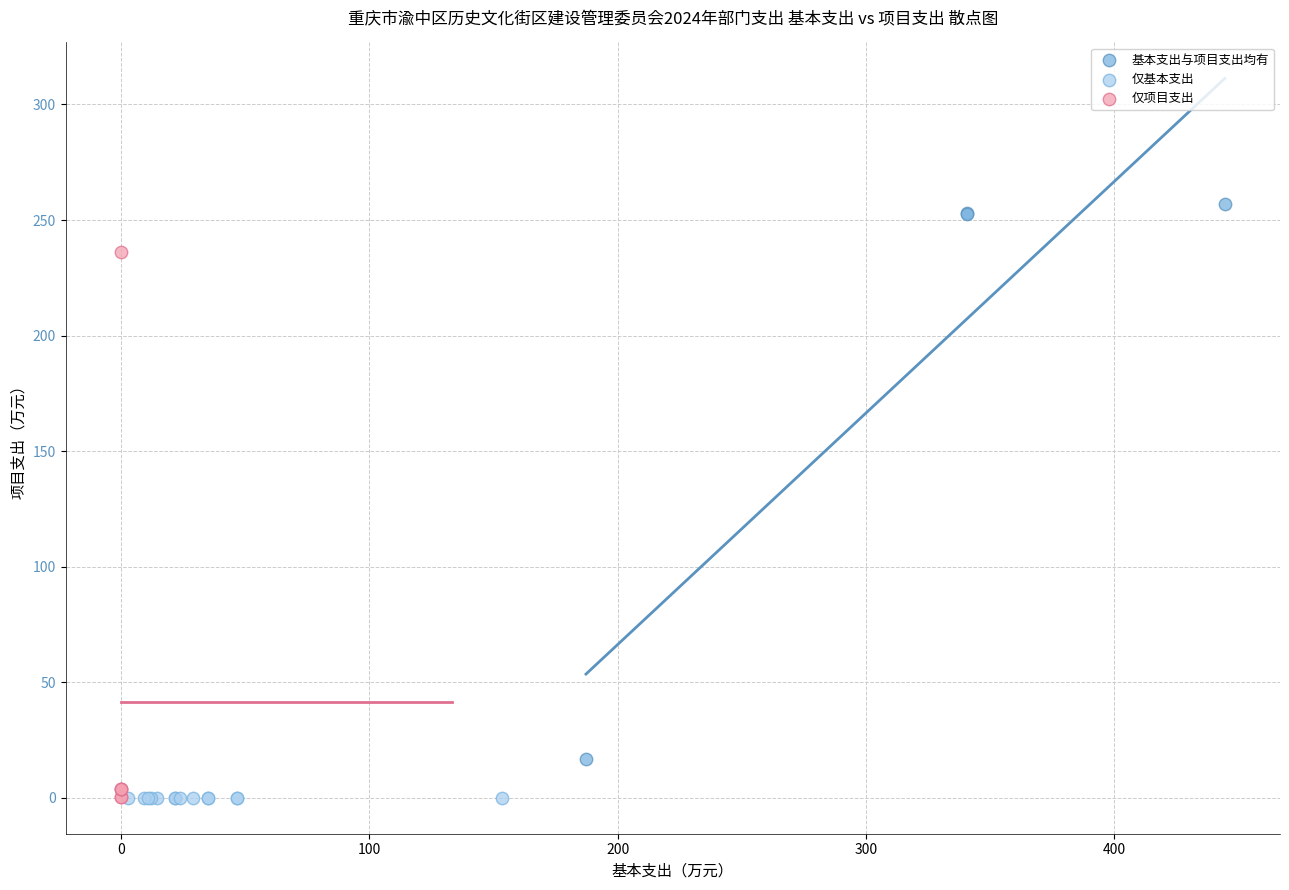

Which series contains the highest Y value?

基本支出与项目支出均有